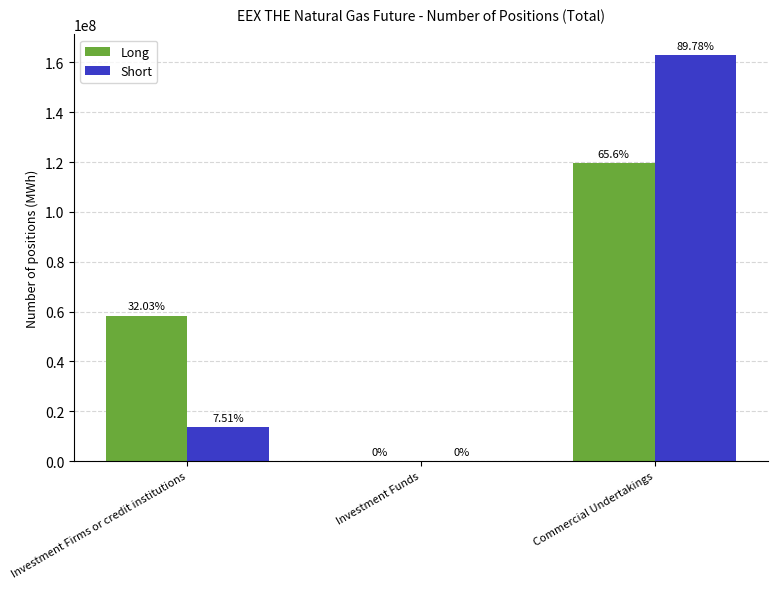

Which has a higher value, Investment Funds or Investment Firms or credit institutions?

Investment Firms or credit institutions